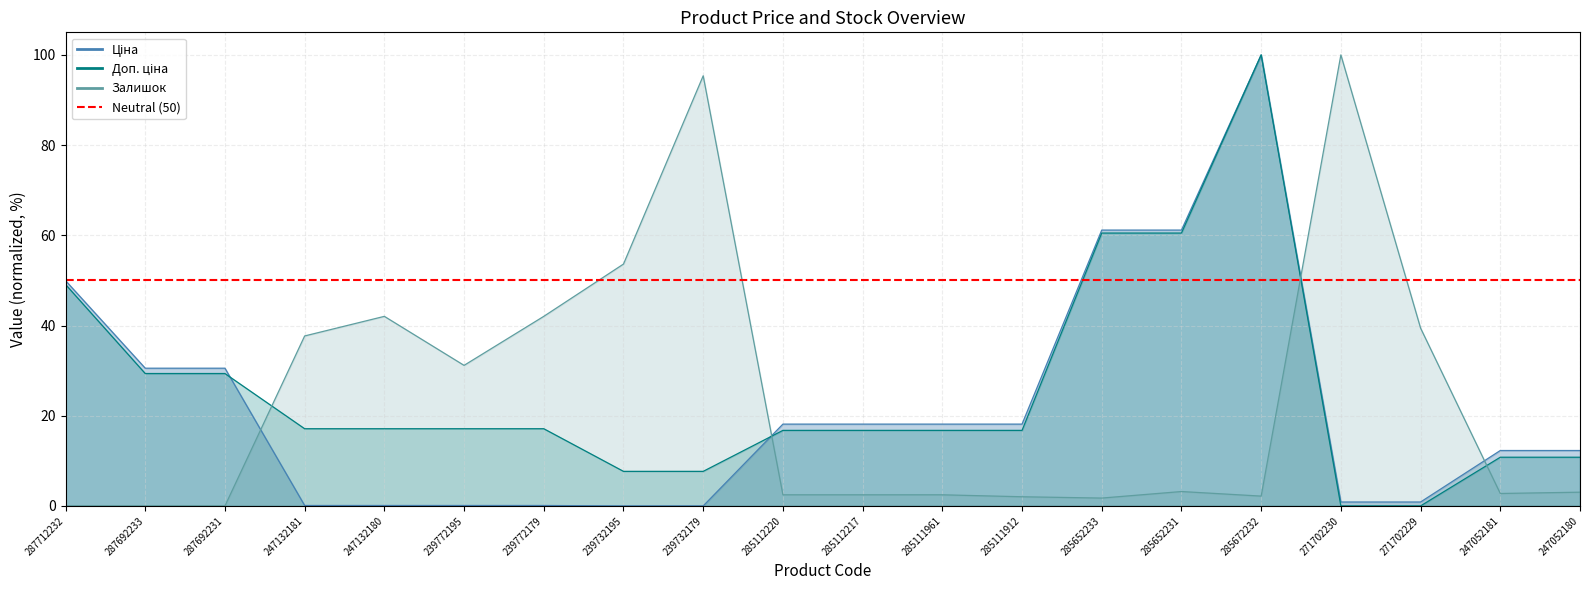

At 271702229, list the series in order from smallest to largest.

Доп. ціна, Ціна, Залишок